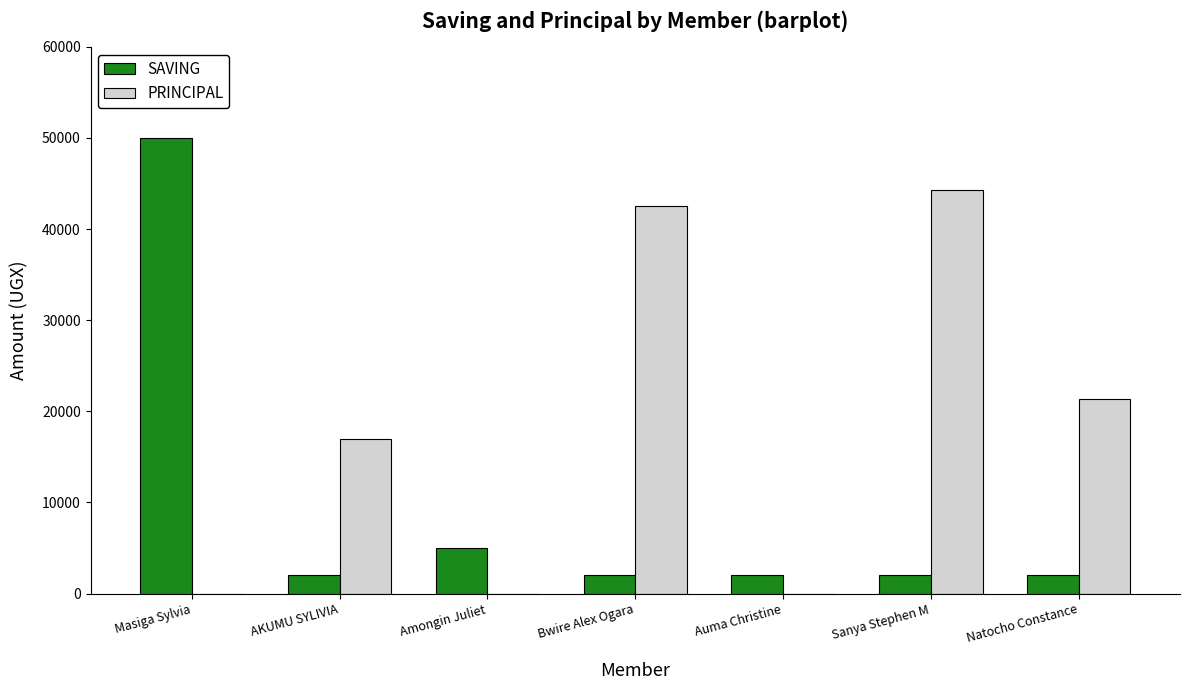

How many groups of bars are there?

7